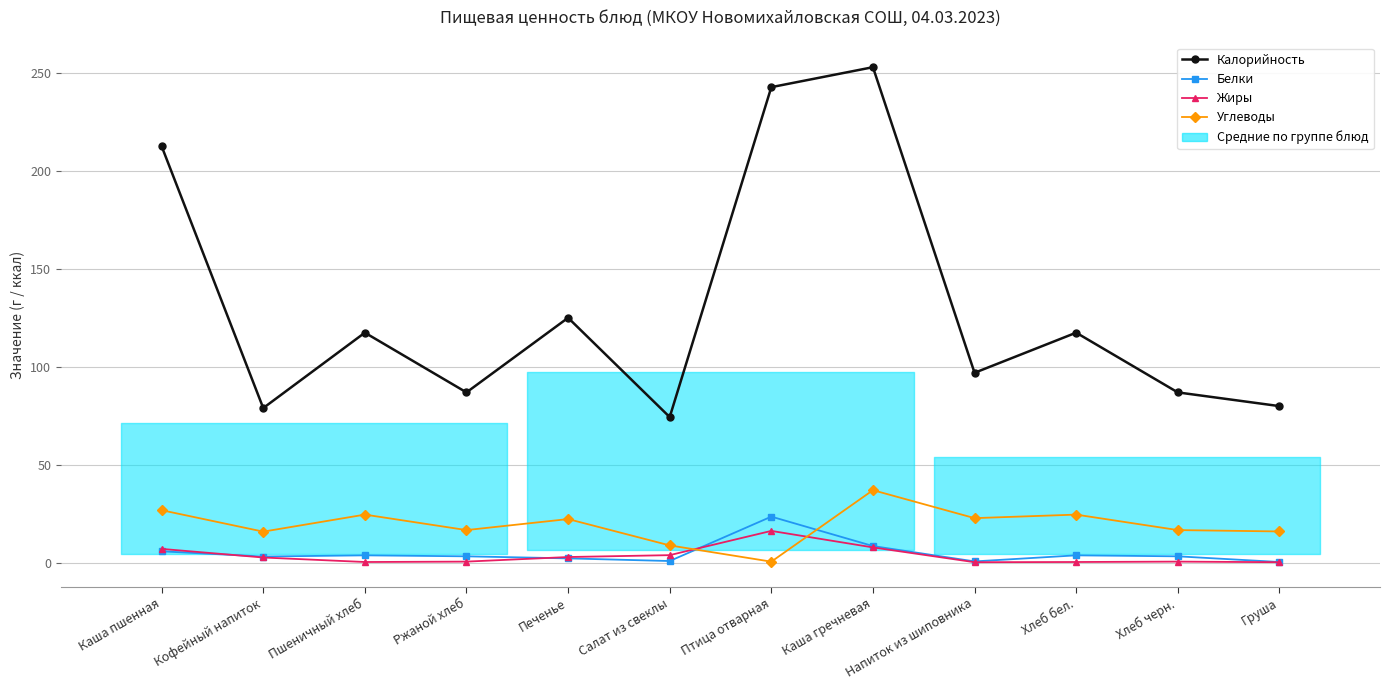

True or false: Углеводы has more than 2 points higher than both neighbors.

True